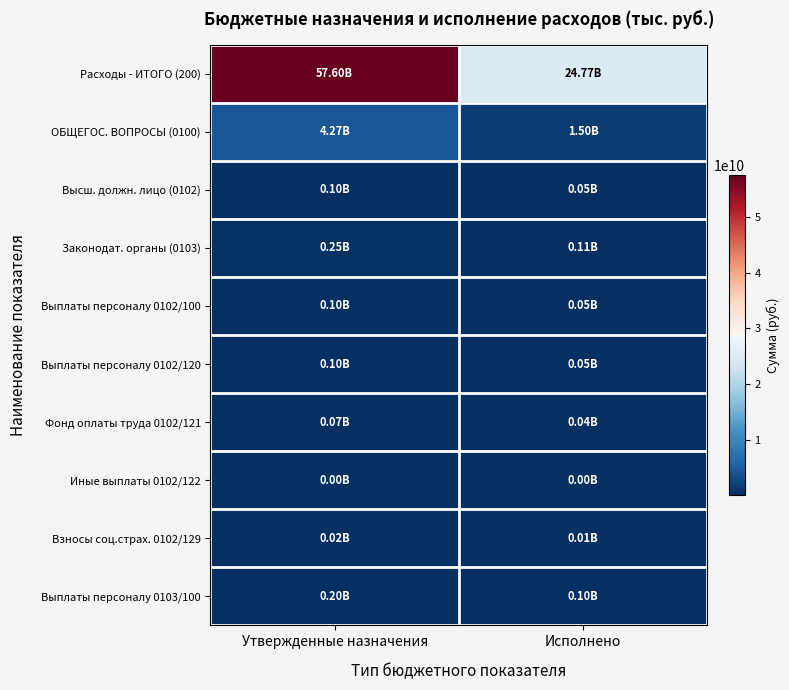

Between Исполнено and Утвержденные назначения, which is larger?

Утвержденные назначения